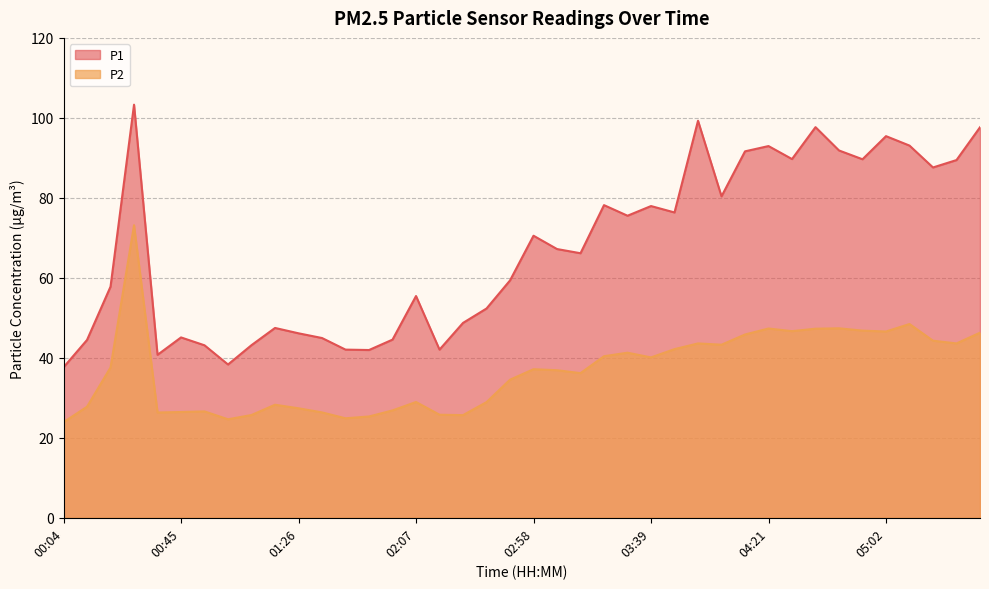

What is the difference between the P1 values at 03:39 and 04:04?

2.4